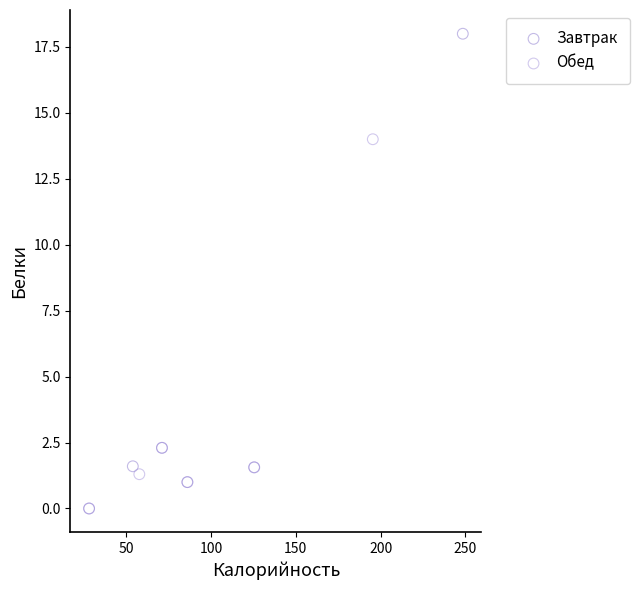

Which series has the largest Y range (max minus min)?

Завтрак